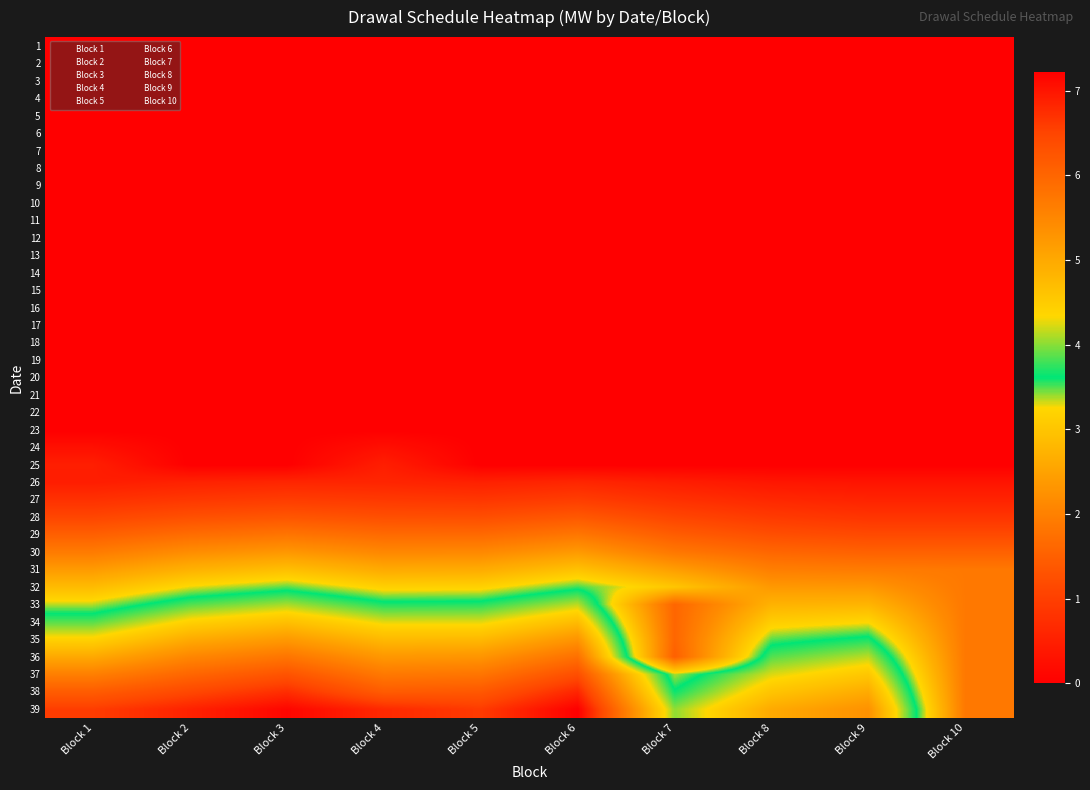

Reading right to left, what are all the values shown in this chart?

1: Block 10=0.0	Block 9=0.0	Block 8=0.0	Block 7=0.0	Block 6=0.0	Block 5=0.0	Block 4=0.0	Block 3=0.0	Block 2=0.0	Block 1=0.0
2: Block 10=0.0	Block 9=0.0	Block 8=0.0	Block 7=0.0	Block 6=0.0	Block 5=0.0	Block 4=0.0	Block 3=0.0	Block 2=0.0	Block 1=0.0
3: Block 10=0.0	Block 9=0.0	Block 8=0.0	Block 7=0.0	Block 6=0.0	Block 5=0.0	Block 4=0.0	Block 3=0.0	Block 2=0.0	Block 1=0.0
4: Block 10=0.0	Block 9=0.0	Block 8=0.0	Block 7=0.0	Block 6=0.0	Block 5=0.0	Block 4=0.0	Block 3=0.0	Block 2=0.0	Block 1=0.0
5: Block 10=0.0	Block 9=0.0	Block 8=0.0	Block 7=0.0	Block 6=0.0	Block 5=0.0	Block 4=0.0	Block 3=0.0	Block 2=0.0	Block 1=0.0
6: Block 10=0.0	Block 9=0.0	Block 8=0.0	Block 7=0.0	Block 6=0.0	Block 5=0.0	Block 4=0.0	Block 3=0.0	Block 2=0.0	Block 1=0.0
7: Block 10=0.0	Block 9=0.0	Block 8=0.0	Block 7=0.0	Block 6=0.0	Block 5=0.0	Block 4=0.0	Block 3=0.0	Block 2=0.0	Block 1=0.0
8: Block 10=0.0	Block 9=0.0	Block 8=0.0	Block 7=0.0	Block 6=0.0	Block 5=0.0	Block 4=0.0	Block 3=0.0	Block 2=0.0	Block 1=0.0
9: Block 10=0.0	Block 9=0.0	Block 8=0.0	Block 7=0.0	Block 6=0.0	Block 5=0.0	Block 4=0.0	Block 3=0.0	Block 2=0.0	Block 1=0.0
10: Block 10=0.0	Block 9=0.0	Block 8=0.0	Block 7=0.0	Block 6=0.0	Block 5=0.0	Block 4=0.0	Block 3=0.0	Block 2=0.0	Block 1=0.0
11: Block 10=0.0	Block 9=0.0	Block 8=0.0	Block 7=0.0	Block 6=0.0	Block 5=0.0	Block 4=0.0	Block 3=0.0	Block 2=0.0	Block 1=0.0
12: Block 10=0.0	Block 9=0.0	Block 8=0.0	Block 7=0.0	Block 6=0.0	Block 5=0.0	Block 4=0.0	Block 3=0.0	Block 2=0.0	Block 1=0.0
13: Block 10=0.0	Block 9=0.0	Block 8=0.0	Block 7=0.0	Block 6=0.0	Block 5=0.0	Block 4=0.0	Block 3=0.0	Block 2=0.0	Block 1=0.0
14: Block 10=0.0	Block 9=0.0	Block 8=0.0	Block 7=0.0	Block 6=0.0	Block 5=0.0	Block 4=0.0	Block 3=0.0	Block 2=0.0	Block 1=0.0
15: Block 10=0.0	Block 9=0.0	Block 8=0.0	Block 7=0.0	Block 6=0.0	Block 5=0.0	Block 4=0.0	Block 3=0.0	Block 2=0.0	Block 1=0.0
16: Block 10=0.0	Block 9=0.0	Block 8=0.0	Block 7=0.0	Block 6=0.0	Block 5=0.0	Block 4=0.0	Block 3=0.0	Block 2=0.0	Block 1=0.0
17: Block 10=0.0	Block 9=0.0	Block 8=0.0	Block 7=0.0	Block 6=0.0	Block 5=0.0	Block 4=0.0	Block 3=0.0	Block 2=0.0	Block 1=0.0
18: Block 10=0.0	Block 9=0.0	Block 8=0.0	Block 7=0.0	Block 6=0.0	Block 5=0.0	Block 4=0.0	Block 3=0.0	Block 2=0.0	Block 1=0.0
19: Block 10=0.0	Block 9=0.0	Block 8=0.0	Block 7=0.0	Block 6=0.0	Block 5=0.0	Block 4=0.0	Block 3=0.0	Block 2=0.0	Block 1=0.0
20: Block 10=0.0	Block 9=0.0	Block 8=0.0	Block 7=0.0	Block 6=0.0	Block 5=0.0	Block 4=0.0	Block 3=0.0	Block 2=0.0	Block 1=0.0
21: Block 10=0.0	Block 9=0.0	Block 8=0.0	Block 7=0.0	Block 6=0.0	Block 5=0.0	Block 4=0.0	Block 3=0.0	Block 2=0.0	Block 1=0.0
22: Block 10=0.0	Block 9=0.0	Block 8=0.0	Block 7=0.0	Block 6=0.0	Block 5=0.0	Block 4=0.0	Block 3=0.0	Block 2=0.0	Block 1=0.0
23: Block 10=0.0	Block 9=0.0	Block 8=0.0	Block 7=0.0	Block 6=0.0	Block 5=0.0	Block 4=0.0	Block 3=0.0	Block 2=0.0	Block 1=0.0
24: Block 10=0.0	Block 9=0.0	Block 8=0.0	Block 7=0.0	Block 6=0.0	Block 5=0.0	Block 4=0.3	Block 3=0.0	Block 2=0.0	Block 1=0.3
25: Block 10=0.0	Block 9=0.0	Block 8=0.0	Block 7=0.0	Block 6=0.0	Block 5=0.0	Block 4=0.5	Block 3=0.0	Block 2=0.0	Block 1=0.5
26: Block 10=0.3	Block 9=0.3	Block 8=0.4	Block 7=0.5	Block 6=0.6	Block 5=0.5	Block 4=0.6	Block 3=0.6	Block 2=0.5	Block 1=0.5
27: Block 10=0.6	Block 9=0.6	Block 8=0.6	Block 7=0.8	Block 6=1.0	Block 5=0.9	Block 4=0.9	Block 3=1.0	Block 2=0.9	Block 1=0.8
28: Block 10=0.8	Block 9=0.8	Block 8=0.9	Block 7=1.1	Block 6=1.4	Block 5=1.2	Block 4=1.3	Block 3=1.3	Block 2=1.3	Block 1=1.1
29: Block 10=1.2	Block 9=1.2	Block 8=1.2	Block 7=1.5	Block 6=1.9	Block 5=1.6	Block 4=1.7	Block 3=1.8	Block 2=1.7	Block 1=1.5
30: Block 10=1.5	Block 9=1.5	Block 8=1.6	Block 7=1.9	Block 6=2.4	Block 5=2.1	Block 4=2.1	Block 3=2.3	Block 2=2.2	Block 1=1.9
31: Block 10=1.9	Block 9=1.9	Block 8=2.0	Block 7=2.4	Block 6=2.9	Block 5=2.6	Block 4=2.6	Block 3=2.9	Block 2=2.7	Block 1=2.4
32: Block 10=1.9	Block 9=2.3	Block 8=2.4	Block 7=3.0	Block 6=3.5	Block 5=3.2	Block 4=3.2	Block 3=3.5	Block 2=3.3	Block 1=2.9
33: Block 10=1.9	Block 9=2.8	Block 8=2.7	Block 7=1.6	Block 6=4.1	Block 5=3.7	Block 4=3.7	Block 3=4.1	Block 2=3.8	Block 1=3.4
34: Block 10=1.9	Block 9=3.2	Block 8=3.1	Block 7=1.6	Block 6=4.7	Block 5=4.2	Block 4=4.2	Block 3=4.7	Block 2=4.4	Block 1=3.9
35: Block 10=1.9	Block 9=3.7	Block 8=3.5	Block 7=1.6	Block 6=5.3	Block 5=4.8	Block 4=4.8	Block 3=5.2	Block 2=5.0	Block 1=4.4
36: Block 10=1.9	Block 9=4.1	Block 8=3.9	Block 7=1.5	Block 6=5.8	Block 5=5.3	Block 4=5.2	Block 3=5.8	Block 2=5.5	Block 1=5.0
37: Block 10=1.9	Block 9=4.6	Block 8=4.2	Block 7=3.4	Block 6=6.4	Block 5=5.8	Block 4=5.7	Block 3=6.3	Block 2=6.0	Block 1=5.6
38: Block 10=1.9	Block 9=5.0	Block 8=4.6	Block 7=3.6	Block 6=6.8	Block 5=6.2	Block 4=6.1	Block 3=6.7	Block 2=6.5	Block 1=6.1
39: Block 10=1.9	Block 9=5.3	Block 8=5.0	Block 7=4.0	Block 6=7.2	Block 5=6.6	Block 4=6.8	Block 3=7.2	Block 2=6.9	Block 1=6.6